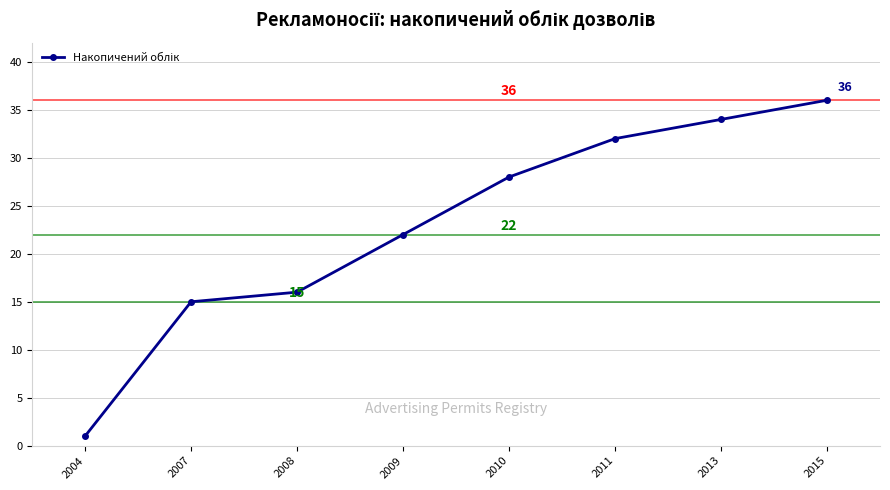

Reading left to right, what are all the values shown in this chart?

2004=1	2007=15	2008=16	2009=22	2010=28	2011=32	2013=34	2015=36